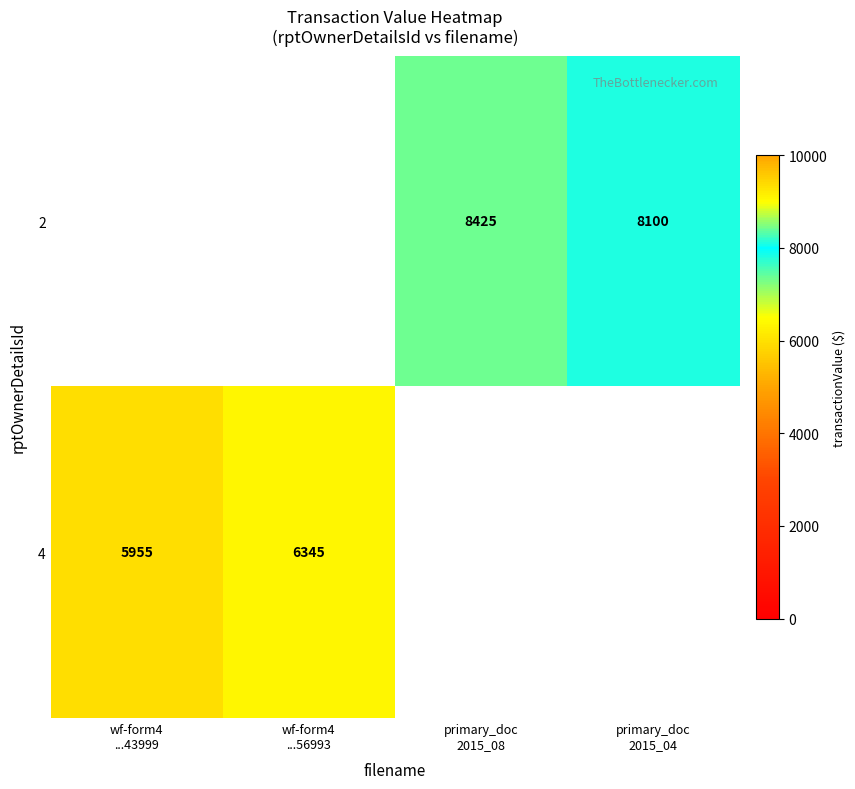

What is the minimum value for 4?

5955.0